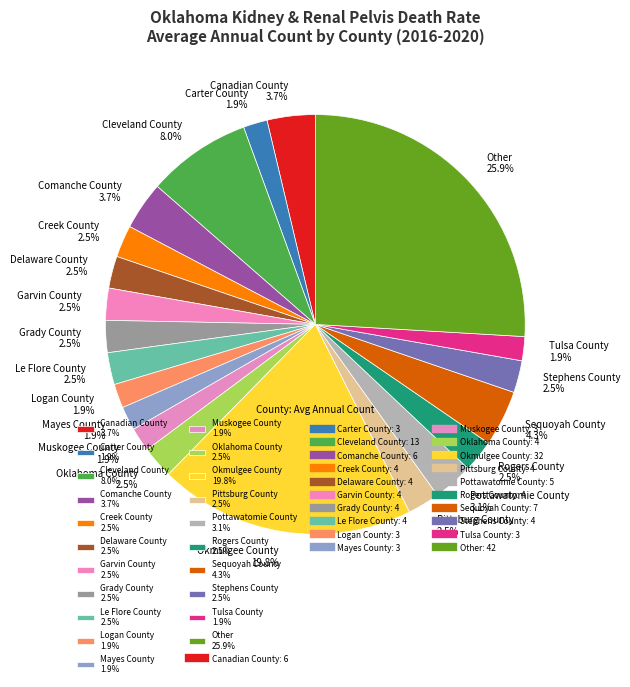

To the nearest percent, what is the difference between the largest and smallest slice percentages?

24%